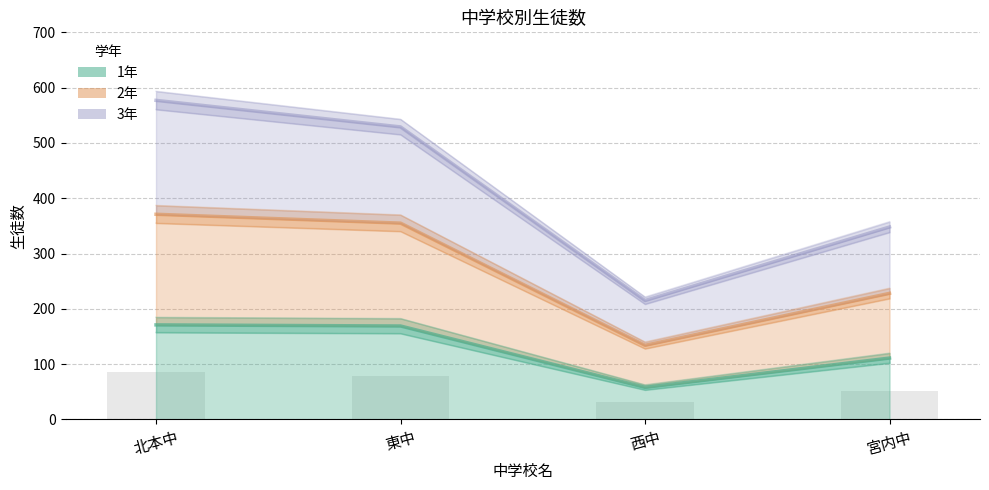

What is the label of the 4th bar from the right?

北本中